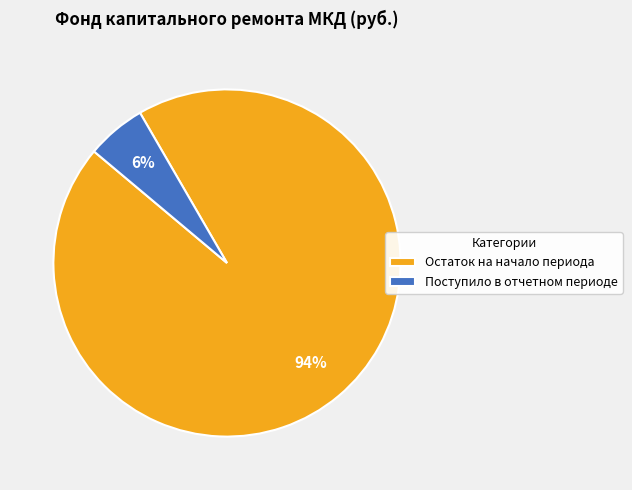

The Остаток на начало периода slice represents 81% of the pie. True or false?

False